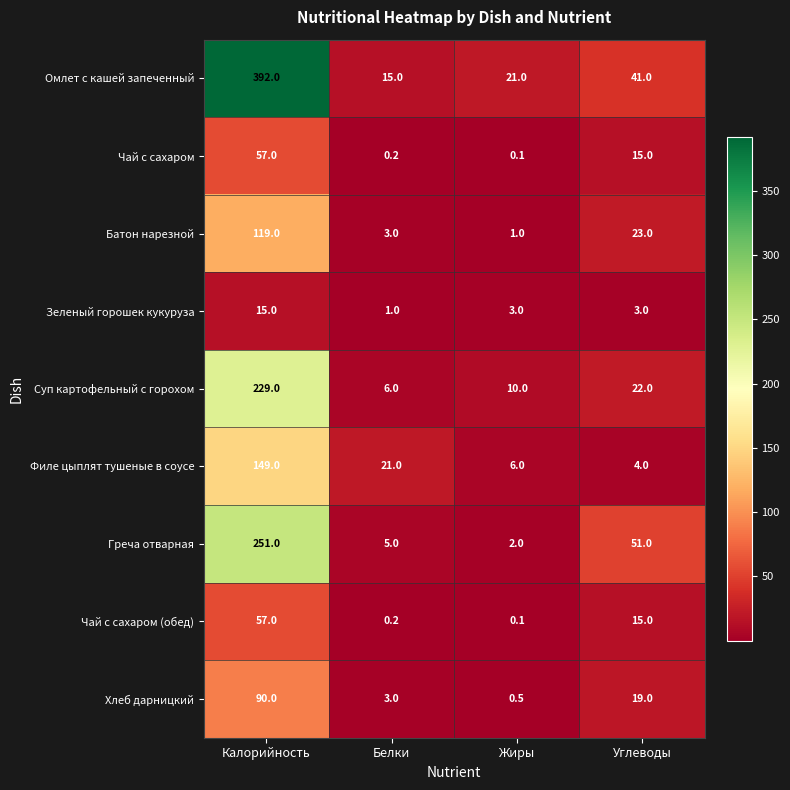

What is the minimum value for Филе цыплят тушеные в соусе?

4.0